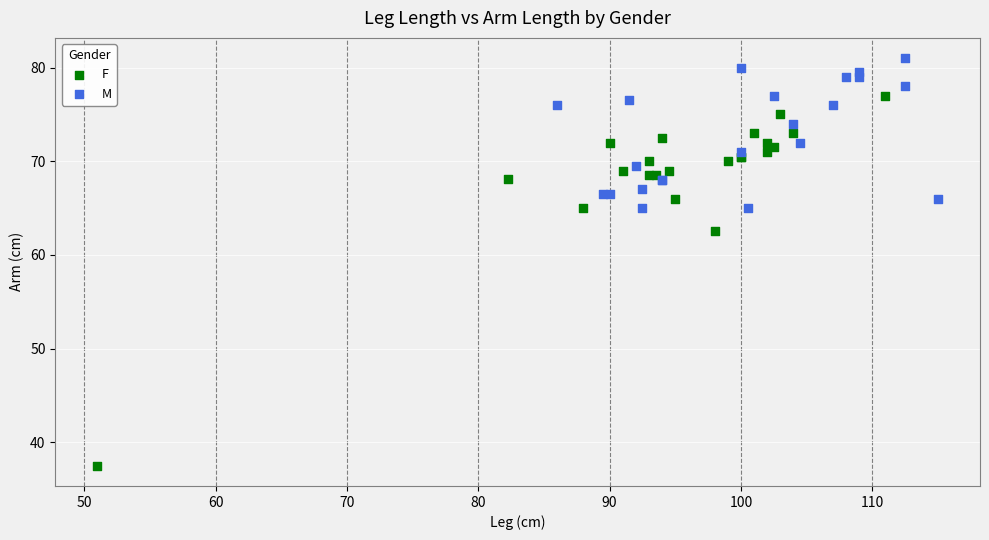

Which series contains the highest Y value?

M